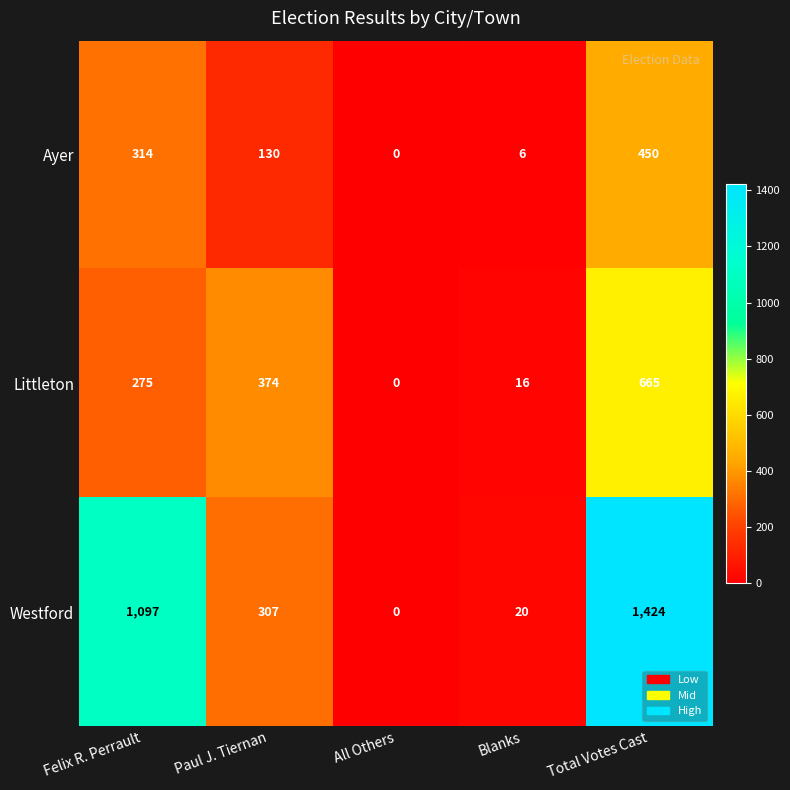

Reading left to right, list all the values displayed in this chart.

Ayer: Felix R. Perrault=314	Paul J. Tiernan=130	All Others=0	Blanks=6	Total Votes Cast=450
Littleton: Felix R. Perrault=275	Paul J. Tiernan=374	All Others=0	Blanks=16	Total Votes Cast=665
Westford: Felix R. Perrault=1097	Paul J. Tiernan=307	All Others=0	Blanks=20	Total Votes Cast=1424